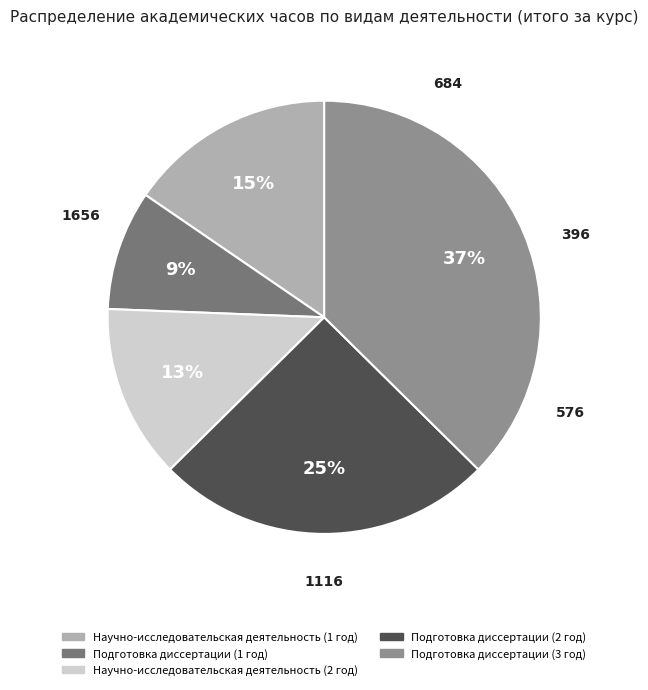

To the nearest percent, what percentage of the pie is Подготовка диссертации (2 год)?

25%